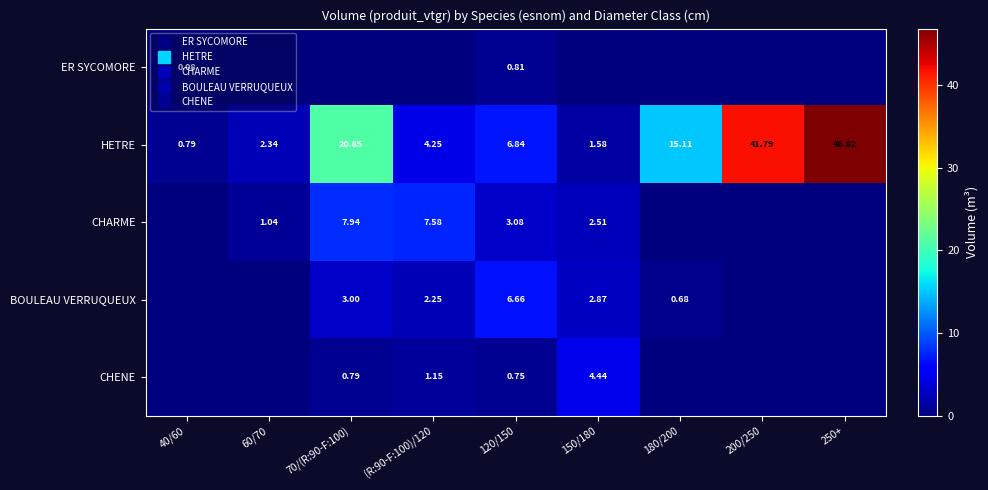

Rank the series at 60/70 from highest to lowest value.

HETRE, CHARME, ER SYCOMORE, BOULEAU VERRUQUEUX, CHENE